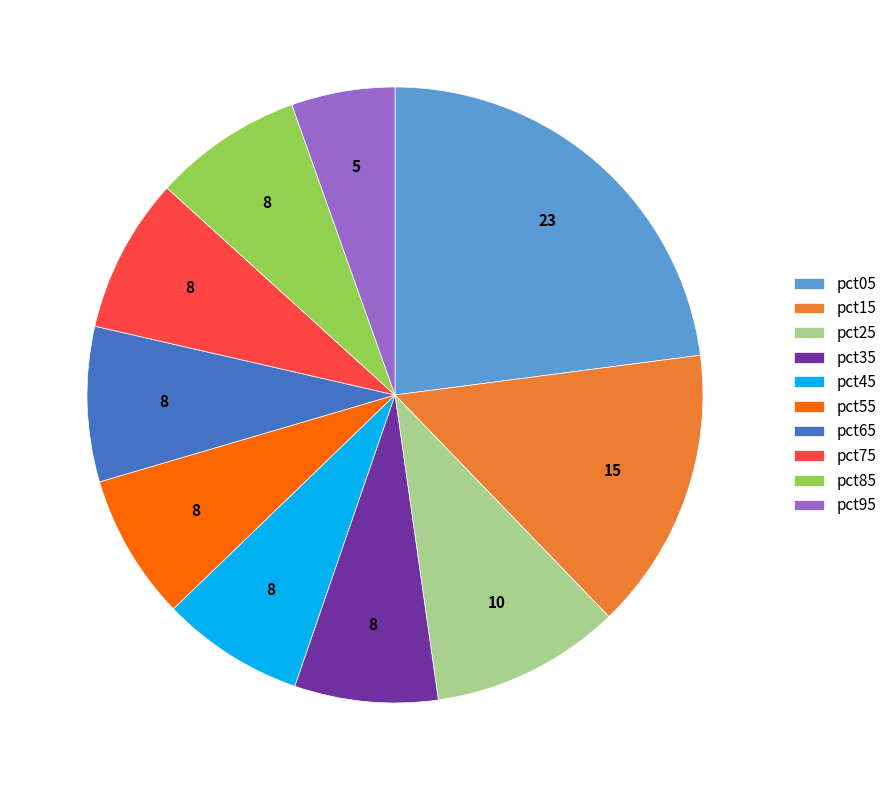

The pct75 slice represents 8% of the pie. True or false?

True